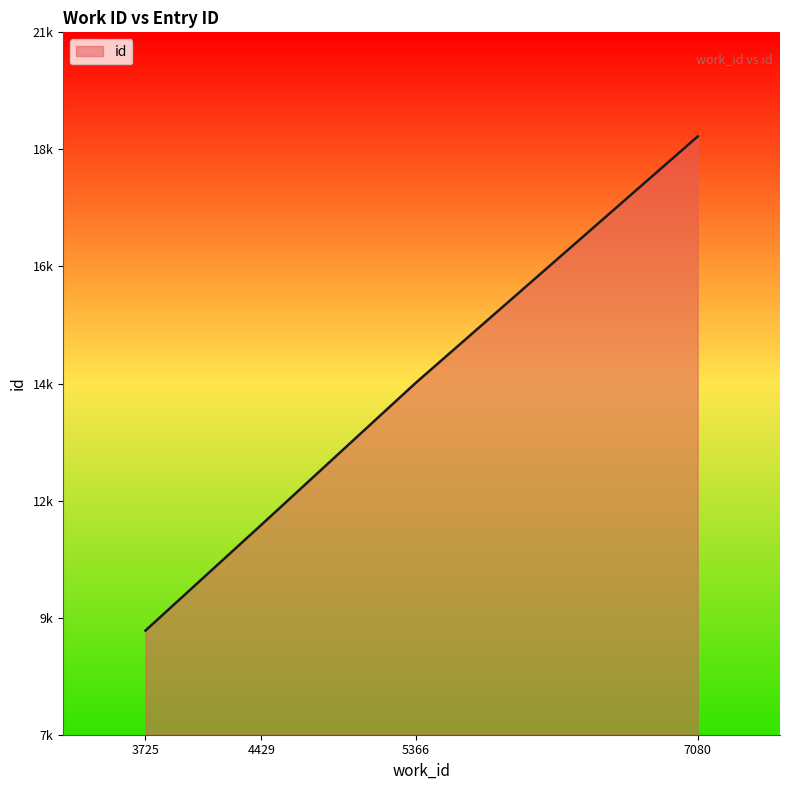

Is this an area chart (filled region under the line)?

Yes